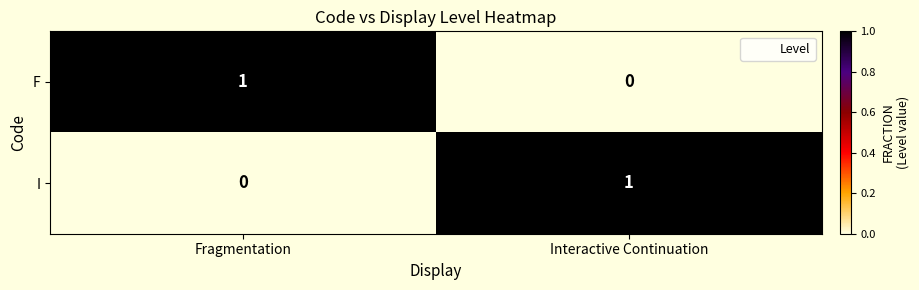

At which label is I closest to 0?

Fragmentation